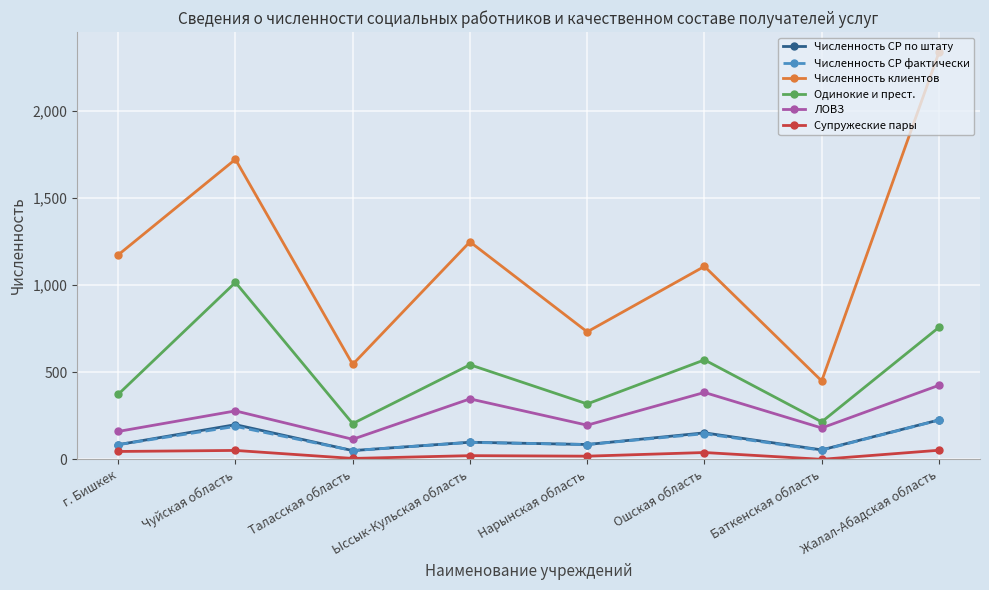

Where does the Численность СР по штату series first go above 98?

Чуйская область